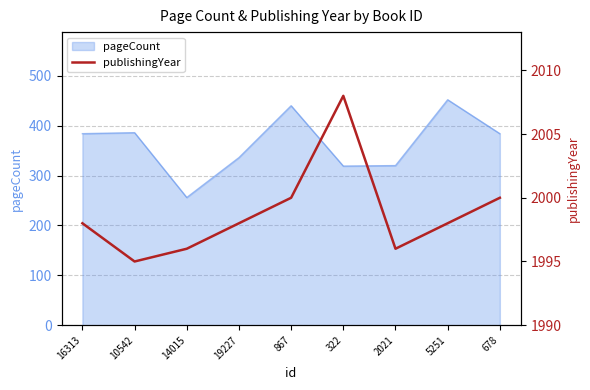

At which category does the chart reach its minimum across all series?

10542